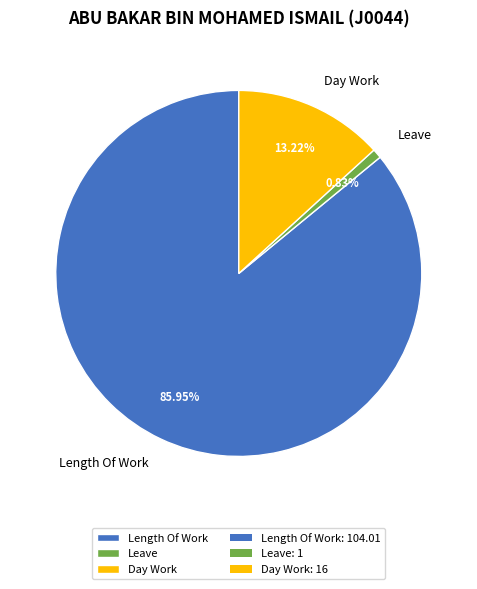

What is the largest slice in the pie chart?

Length Of Work